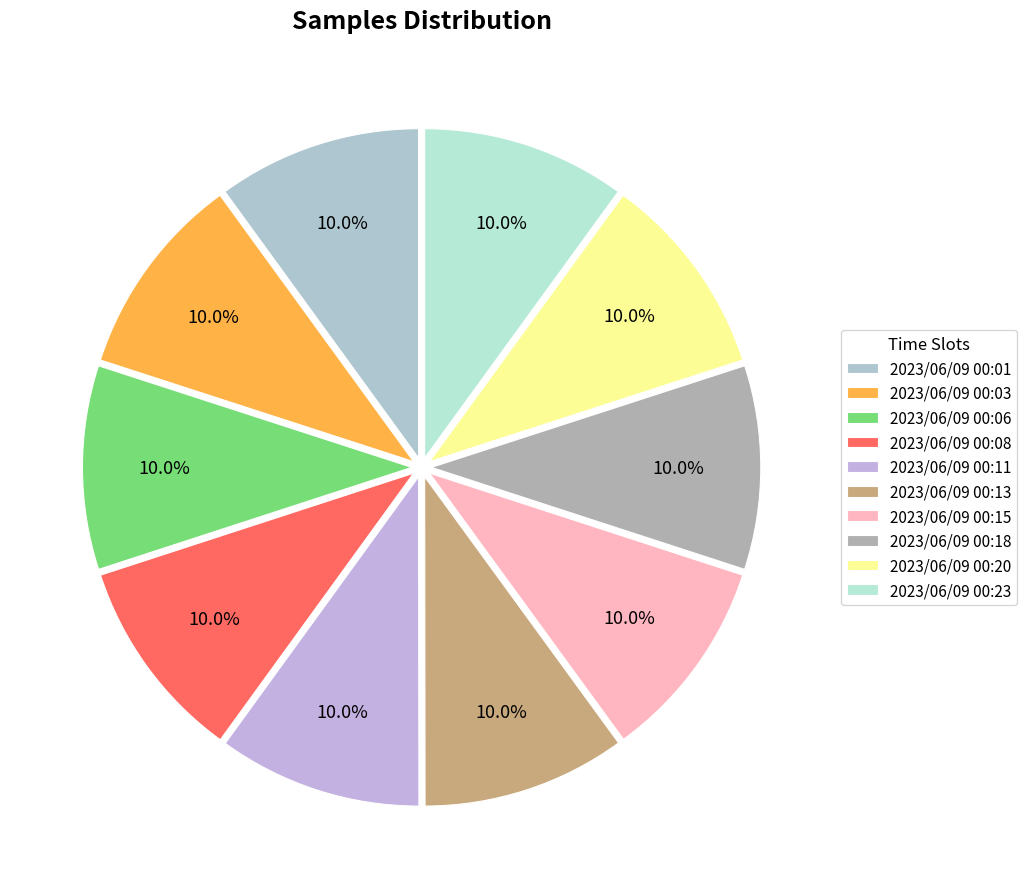

To the nearest percent, what portion does 2023/06/09 00:13 represent?

10%